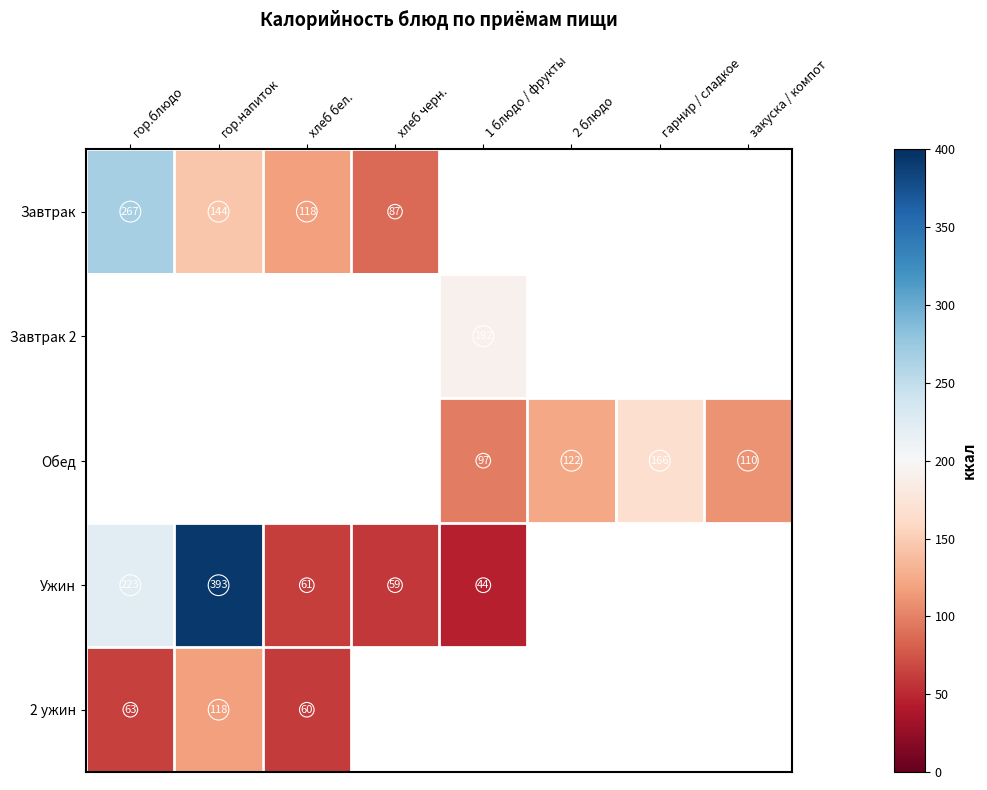

What is the difference between the Обед values at 1 блюдо / фрукты and 2 блюдо?

25